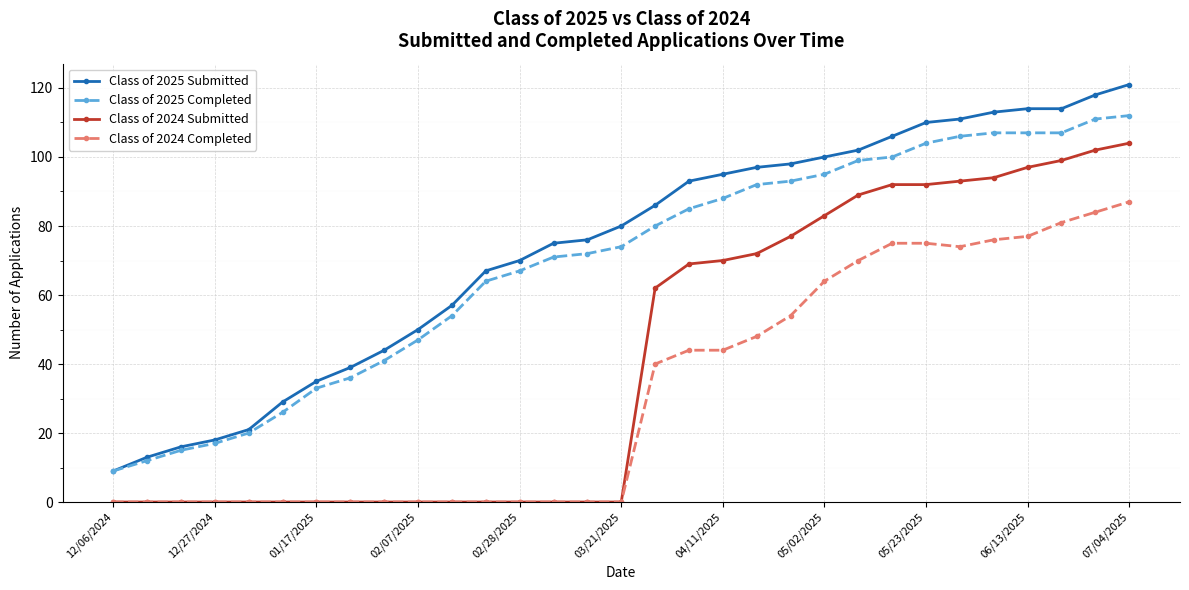

What is the minimum value for Class of 2025 Submitted?

9